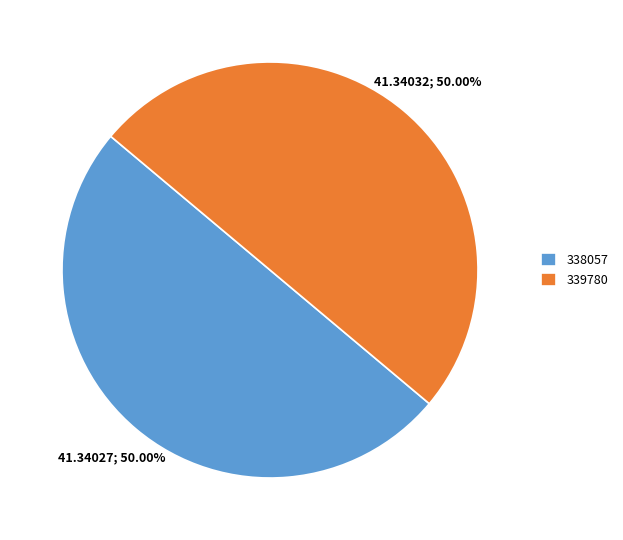

What is the ratio of the value at 339780 to the value at 338057?

1.0